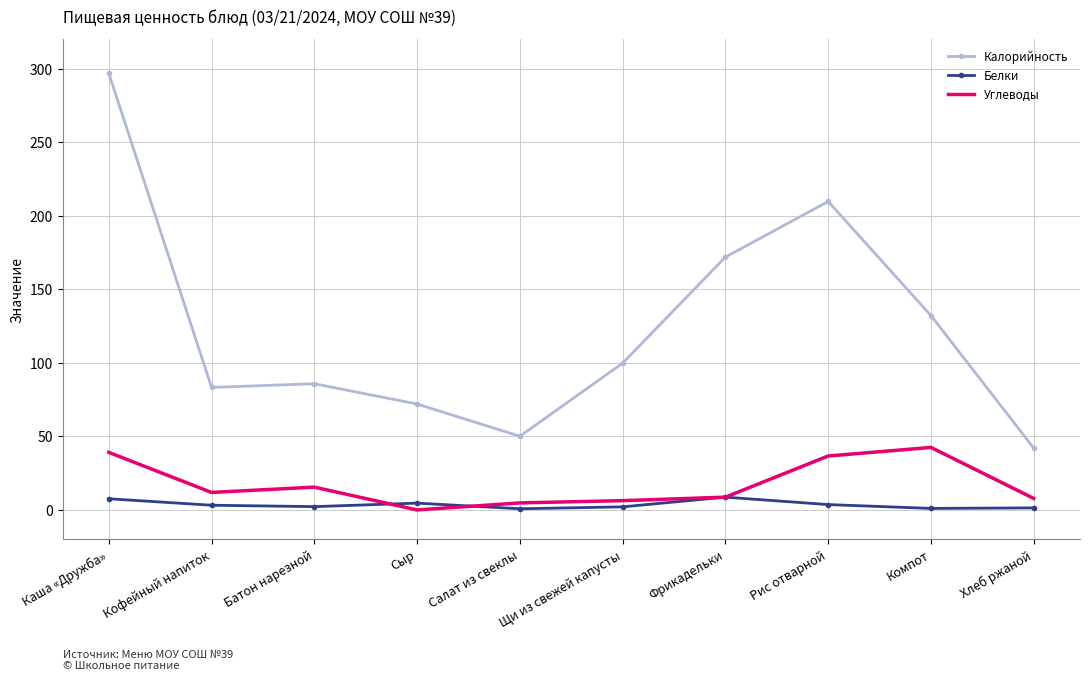

What is the sum of the Углеводы values at Рис отварной and Щи из свежей капусты?

43.0